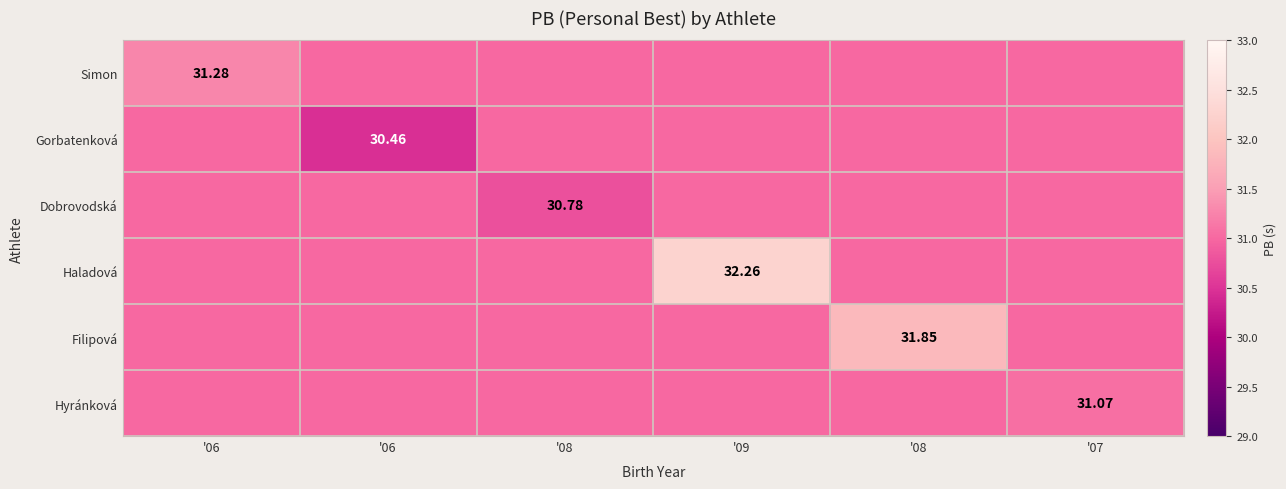

Rank the categories by Dobrovodská value from highest to lowest.

'06, '06, '09, '08, '07, '08